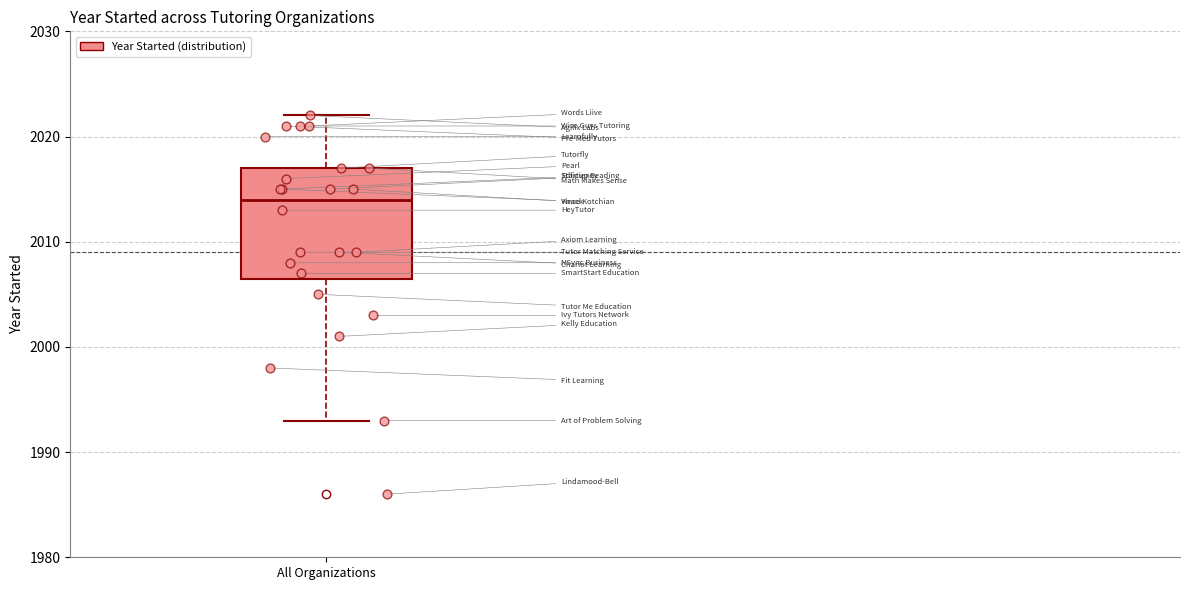

Where does the lower whisker of the box for All Organizations end on the y-axis? The values are not printed on the chart, so give them approximately, as read against the axis.

1993